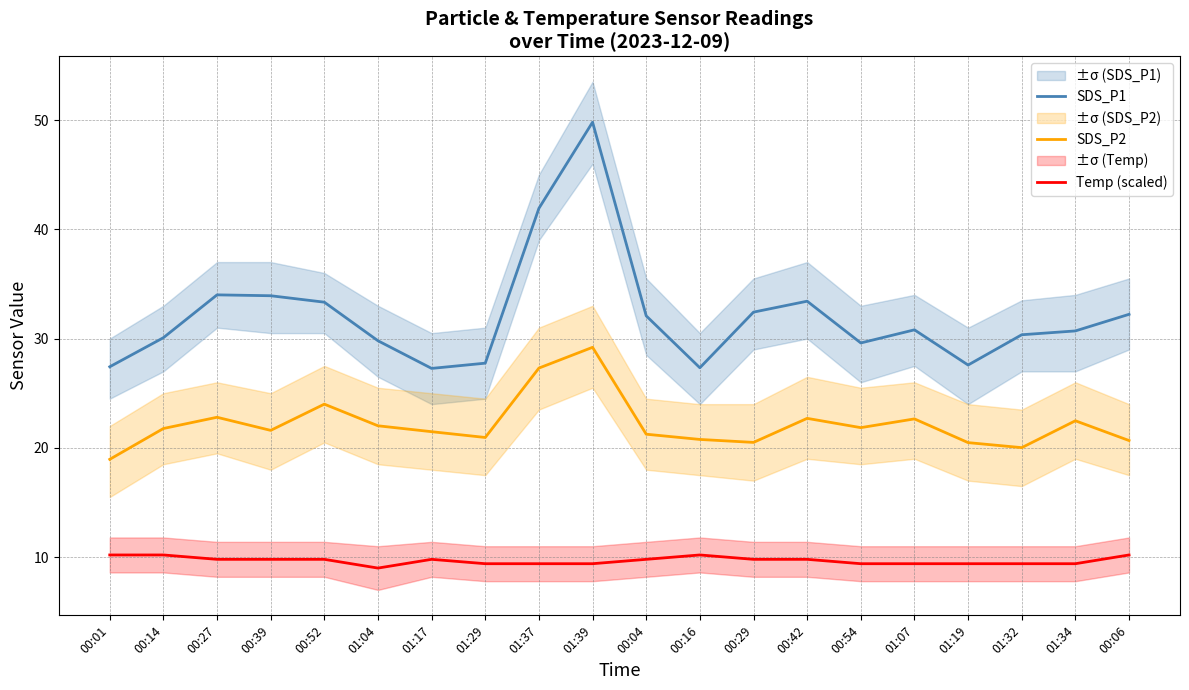

Count the number of categories in the chart.

20